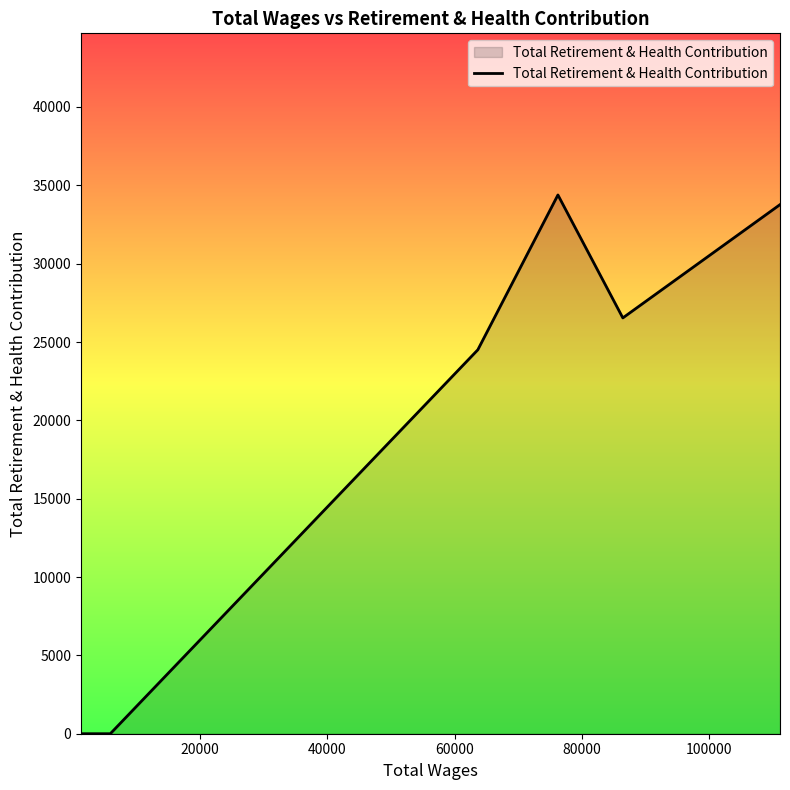

How many values are below 26538?

3